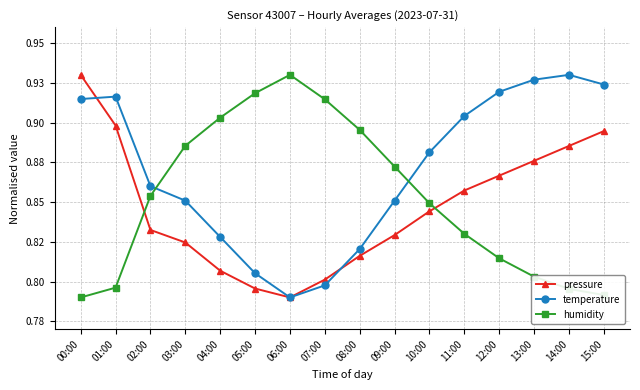

What are all the series names shown in the legend?

pressure, temperature, humidity